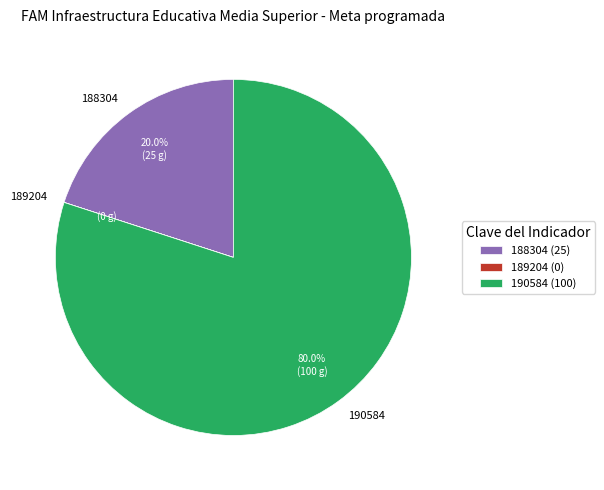

Do 190584 and 188304 together represent more than half of the pie?

Yes